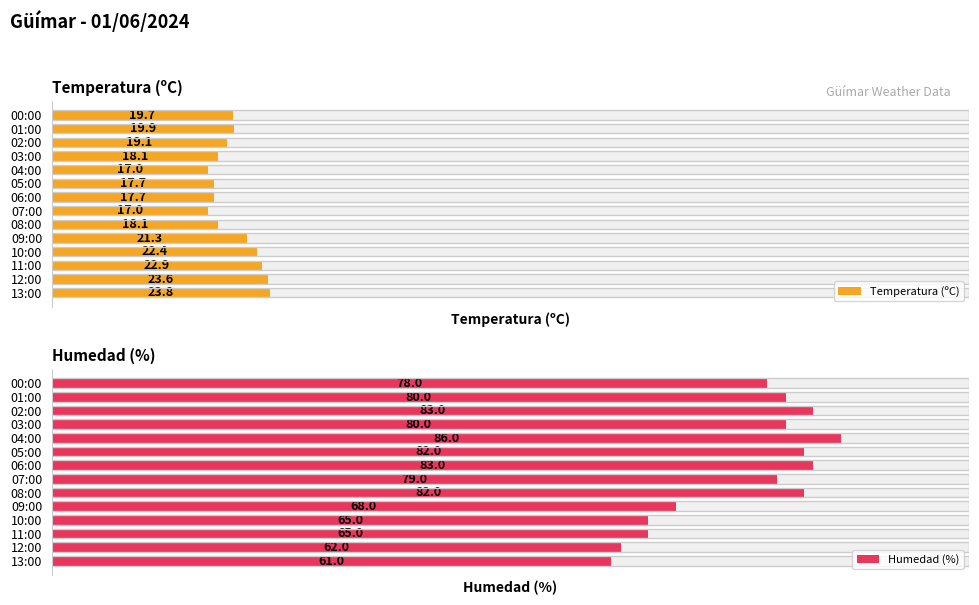

What is the maximum value shown in the chart?

86.0